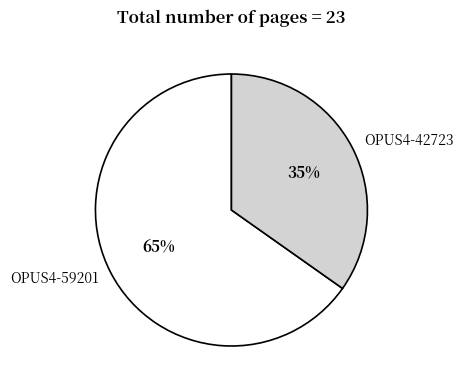

True or false: OPUS4-42723 accounts for 43% of the total.

False